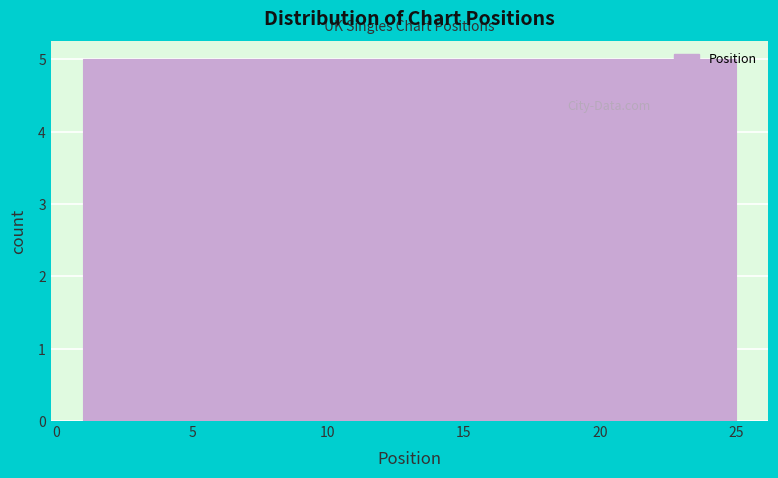

How tall is the bar that spans 1.0 to 5.8 on the x-axis? Neither the bar edges nor the heights are printed on the chart, so give them approximately, as read against the axes.

5